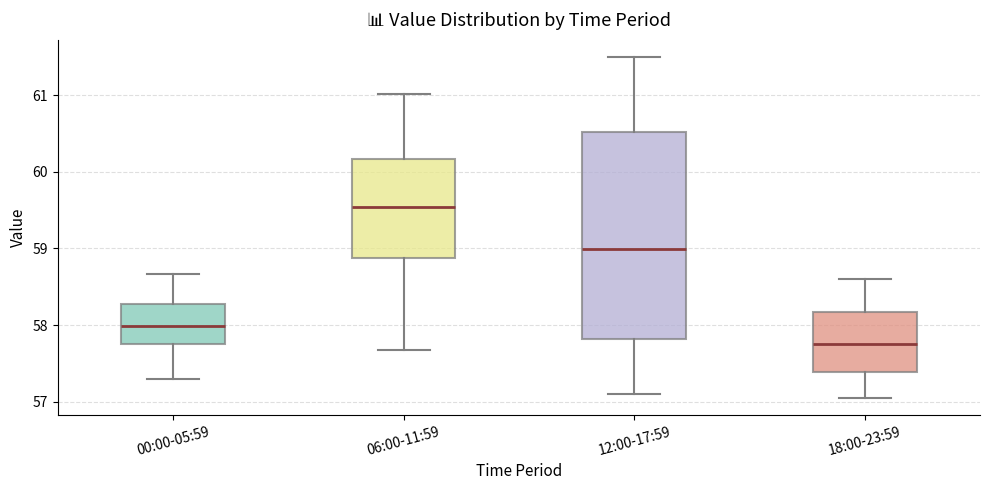

Reading left to right, read every box against the y-axis: the position of its median line, the range the box covers, and the ends of its whiskers. The values are not printed on the chart, so give them approximately, as read against the axis.

00:00-05:59: median 58.0, box 57.7 to 58.3, whiskers 57.3 to 58.7
06:00-11:59: median 59.5, box 58.9 to 60.2, whiskers 57.7 to 61.0
12:00-17:59: median 59.0, box 57.8 to 60.5, whiskers 57.1 to 61.5
18:00-23:59: median 57.8, box 57.4 to 58.2, whiskers 57.1 to 58.6